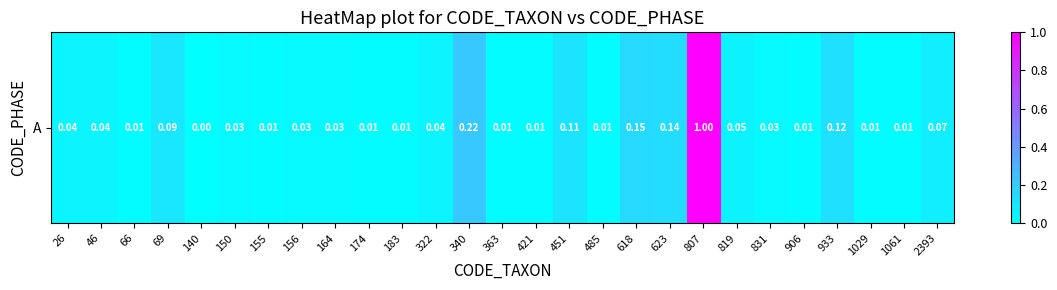

Count the number of data series in this chart.

1